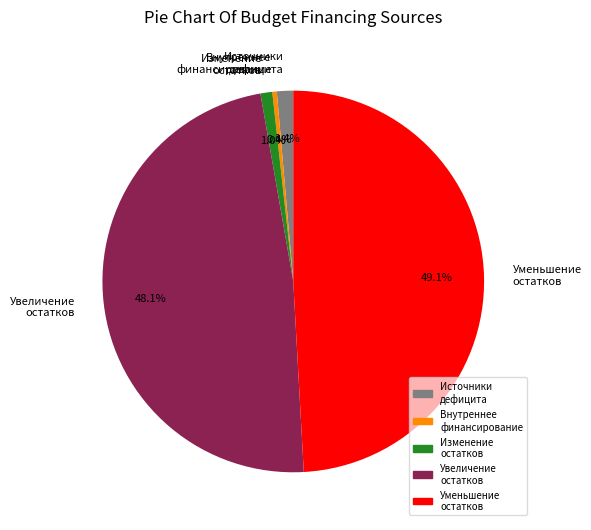

Combined, what portion of the pie is Увеличение остатков and Уменьшение остатков?

97.2%